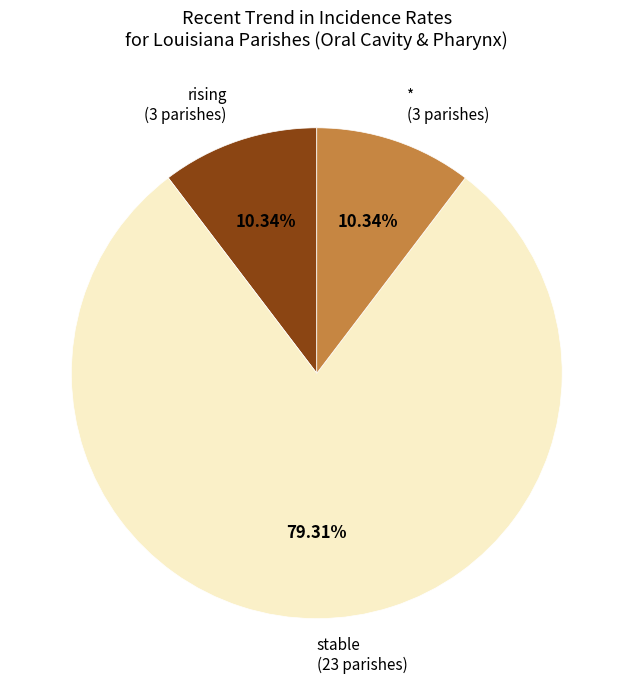

Does any single category account for the majority?

Yes